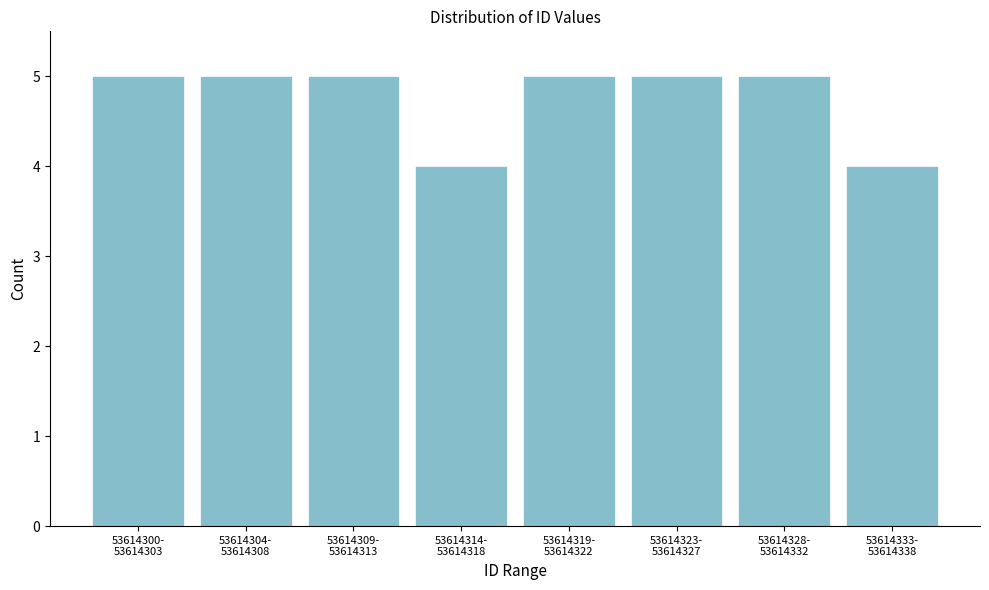

Reading right to left, transcribe all the data shown in this chart.

4	5	5	5	4	5	5	5